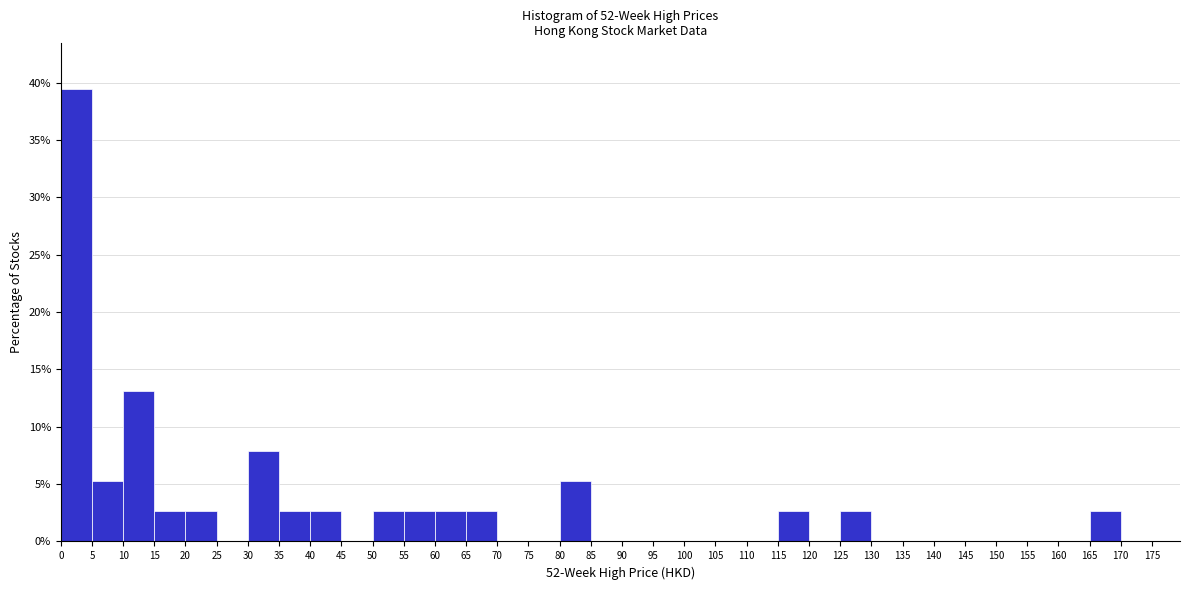

Reading left to right, list every bar in this chart as the range it spans on the x-axis followed by its height. The values are not printed on the chart, so give them approximately, as read against the axis.

0 to 5: 39.5
5 to 10: 5.5
10 to 15: 13.0
15 to 20: 2.5
20 to 25: 2.5
25 to 30: 0
30 to 35: 8.0
35 to 40: 2.5
40 to 45: 2.5
45 to 50: 0
50 to 55: 2.5
55 to 60: 2.5
60 to 65: 2.5
65 to 70: 2.5
70 to 75: 0
75 to 80: 0
80 to 85: 5.5
85 to 90: 0
90 to 95: 0
95 to 100: 0
100 to 105: 0
105 to 110: 0
110 to 115: 0
115 to 120: 2.5
120 to 125: 0
125 to 130: 2.5
130 to 135: 0
135 to 140: 0
140 to 145: 0
145 to 150: 0
150 to 155: 0
155 to 160: 0
160 to 165: 0
165 to 170: 2.5